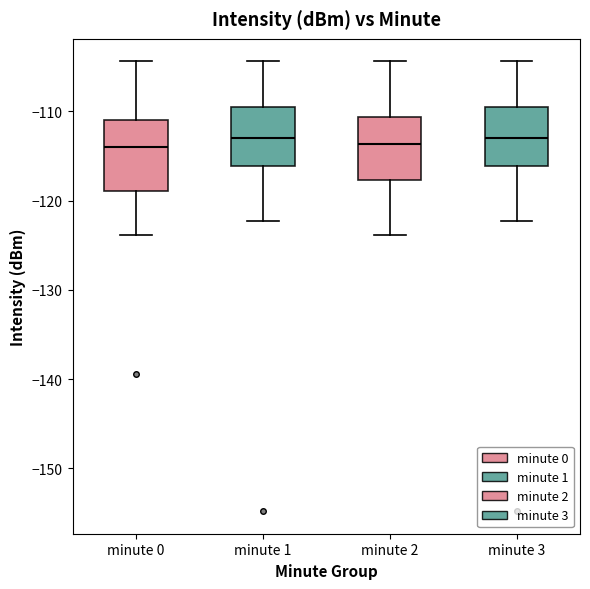

Reading left to right, read every box against the y-axis: the position of its median line, the range the box covers, and the ends of its whiskers. The values are not printed on the chart, so give them approximately, as read against the axis.

minute 0: median -114, box -119 to -111, whiskers -124 to -104
minute 1: median -113, box -116 to -109, whiskers -122 to -104
minute 2: median -114, box -118 to -111, whiskers -124 to -104
minute 3: median -113, box -116 to -109, whiskers -122 to -104